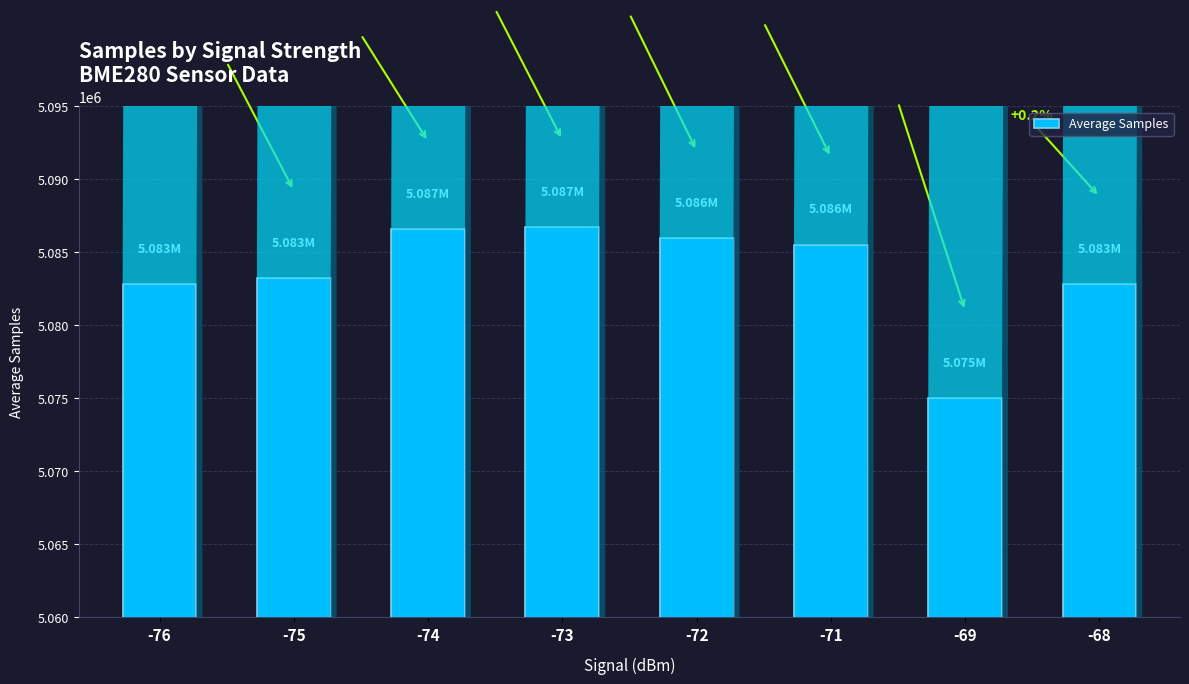

How many bars are there in total?

8